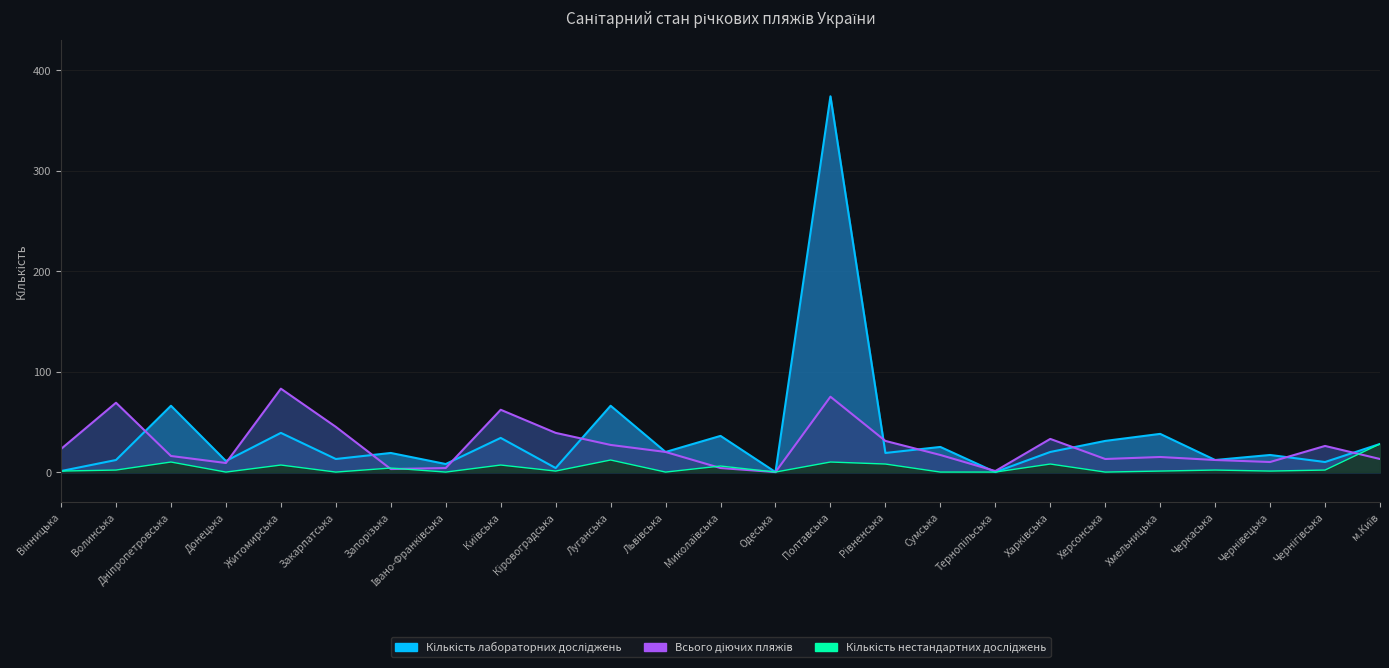

What is the spread (max minus min) of values at Донецька?

11